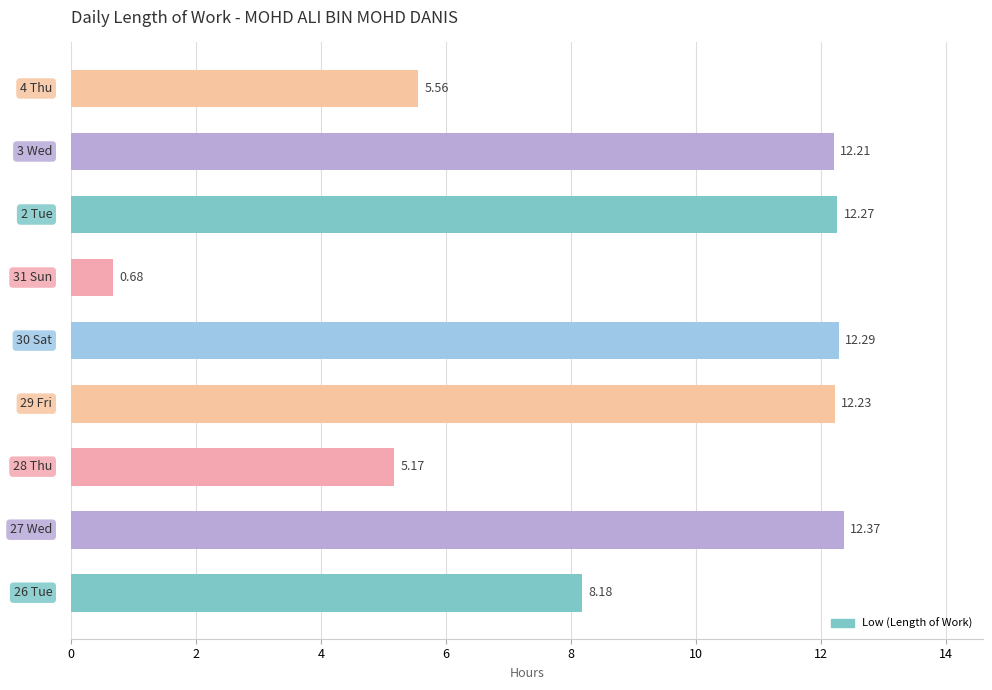

Rank the categories by value from highest to lowest.

1, 4, 6, 3, 7, 0, 8, 2, 5